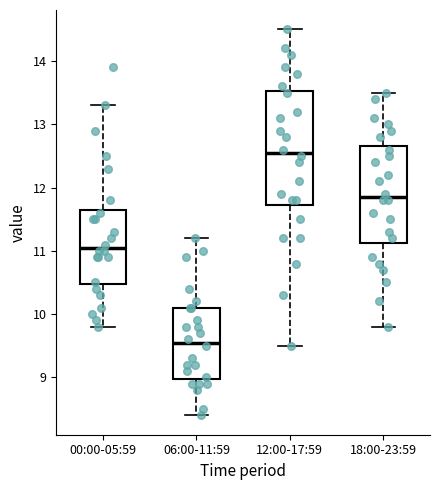

Reading left to right, transcribe this box plot: for each box, give where its median line is, the range the box spans, and where its two whiskers end, as read against the y-axis. The values are not printed on the chart, so give them approximately, as read against the axis.

00:00-05:59: median 11.1, box 10.5 to 11.7, whiskers 9.8 to 13.3
06:00-11:59: median 9.6, box 9.0 to 10.1, whiskers 8.4 to 11.2
12:00-17:59: median 12.6, box 11.7 to 13.5, whiskers 9.5 to 14.5
18:00-23:59: median 11.9, box 11.1 to 12.7, whiskers 9.8 to 13.5